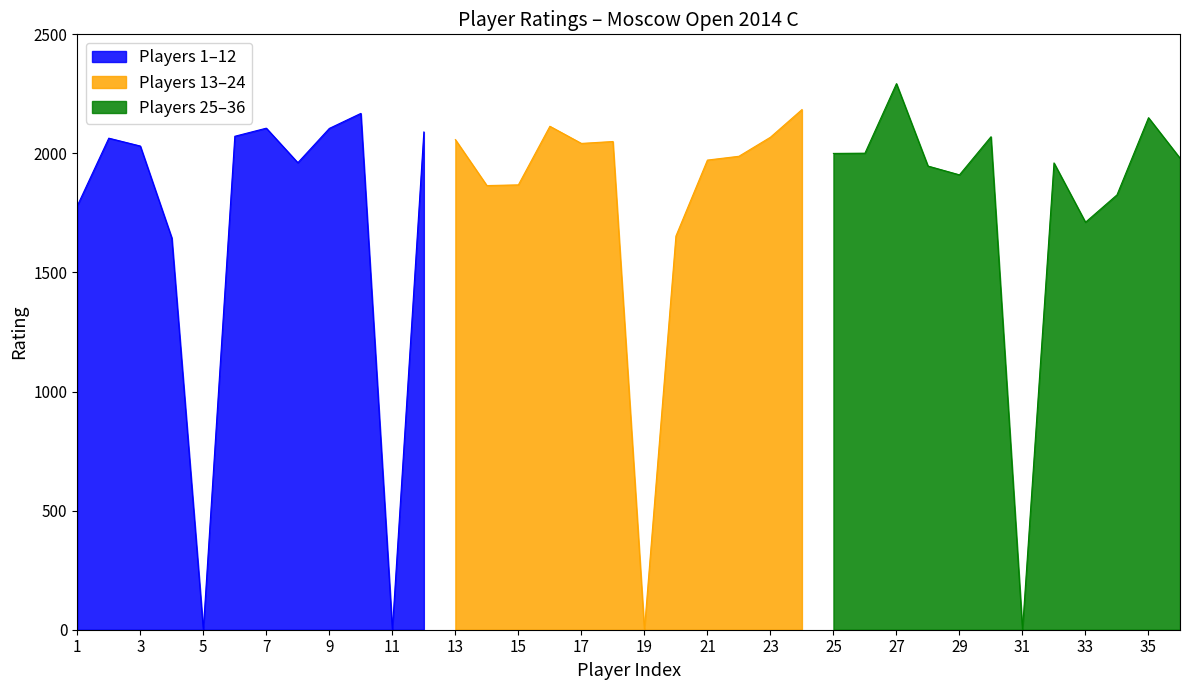

True or false: Rating 2000-2299 and Rating 0-999 cross at least once.

False